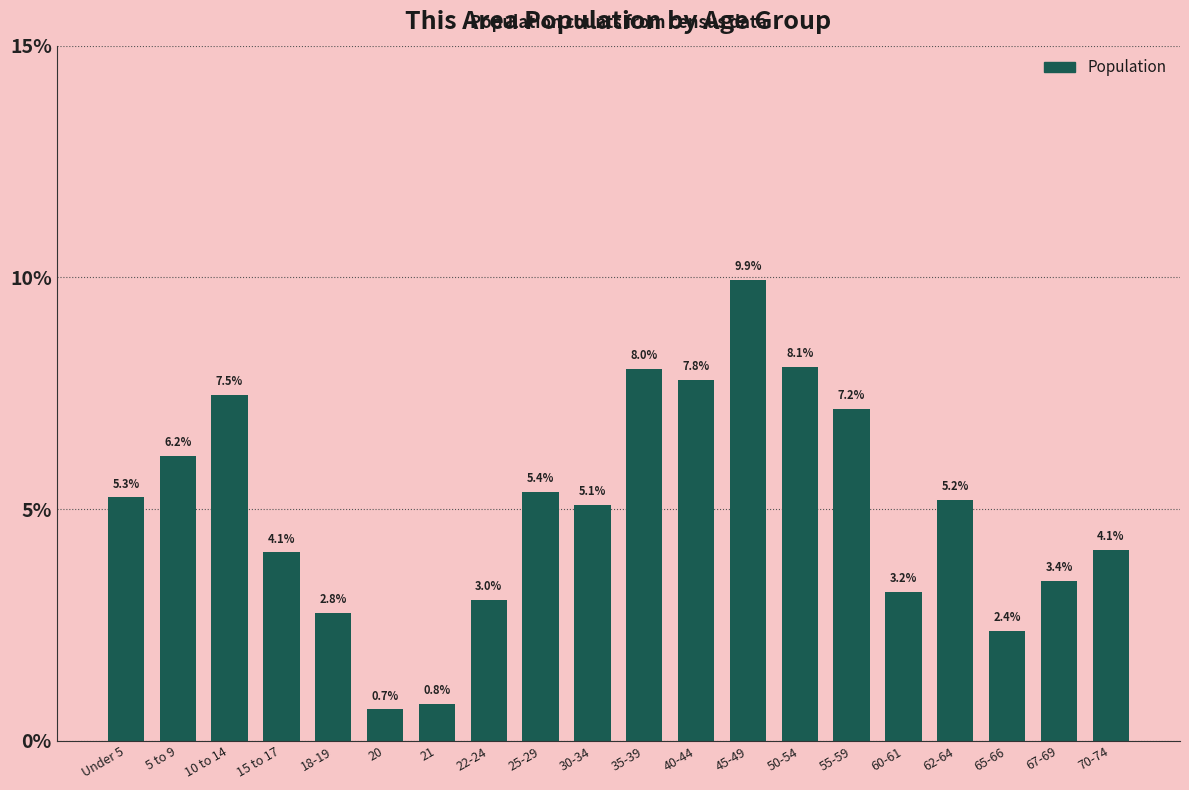

What is the average value?

5.0